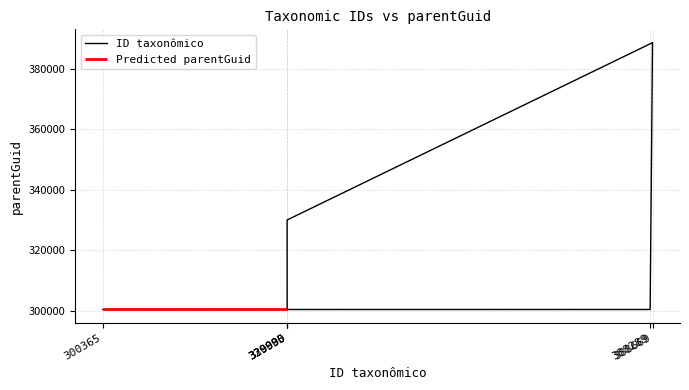

Rank the categories by value from highest to lowest.

388669, 329990, 329995, 388289, 330000, 300365